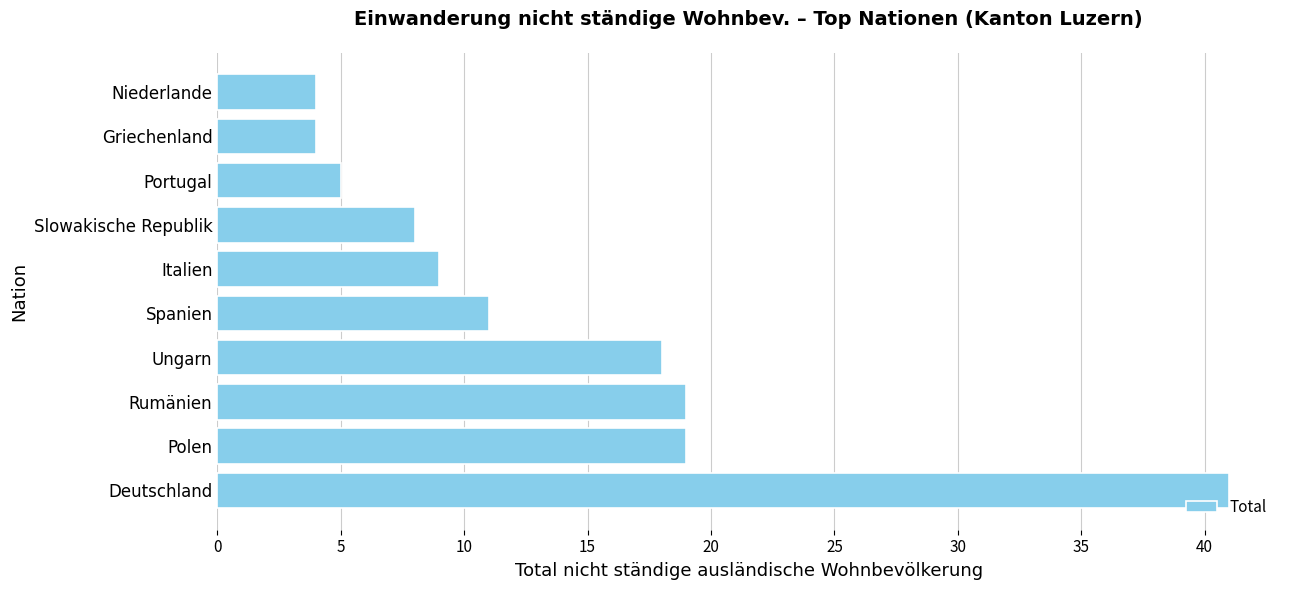

What is the approximate value at Spanien?

11